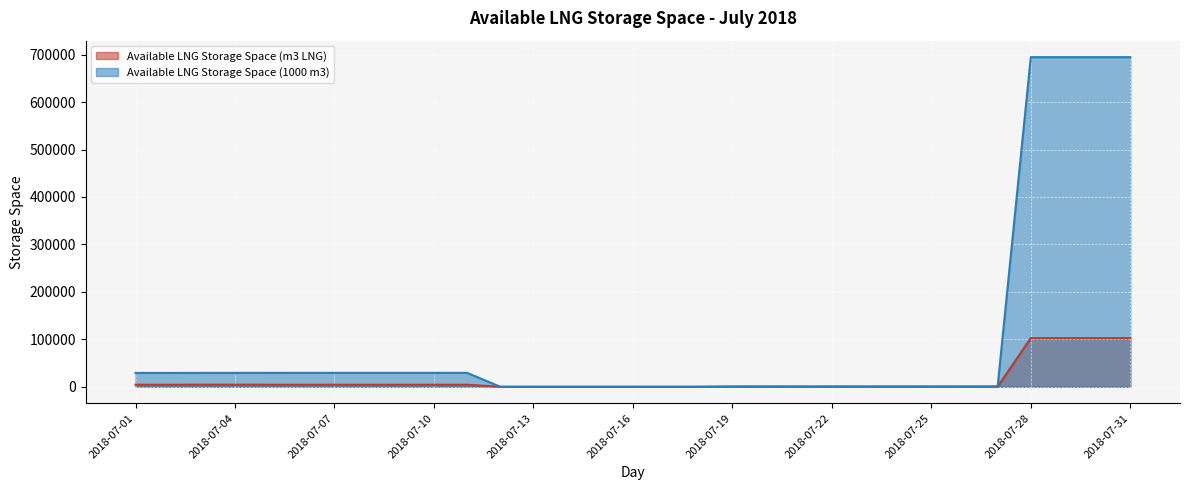

How many lines are shown in the chart?

2